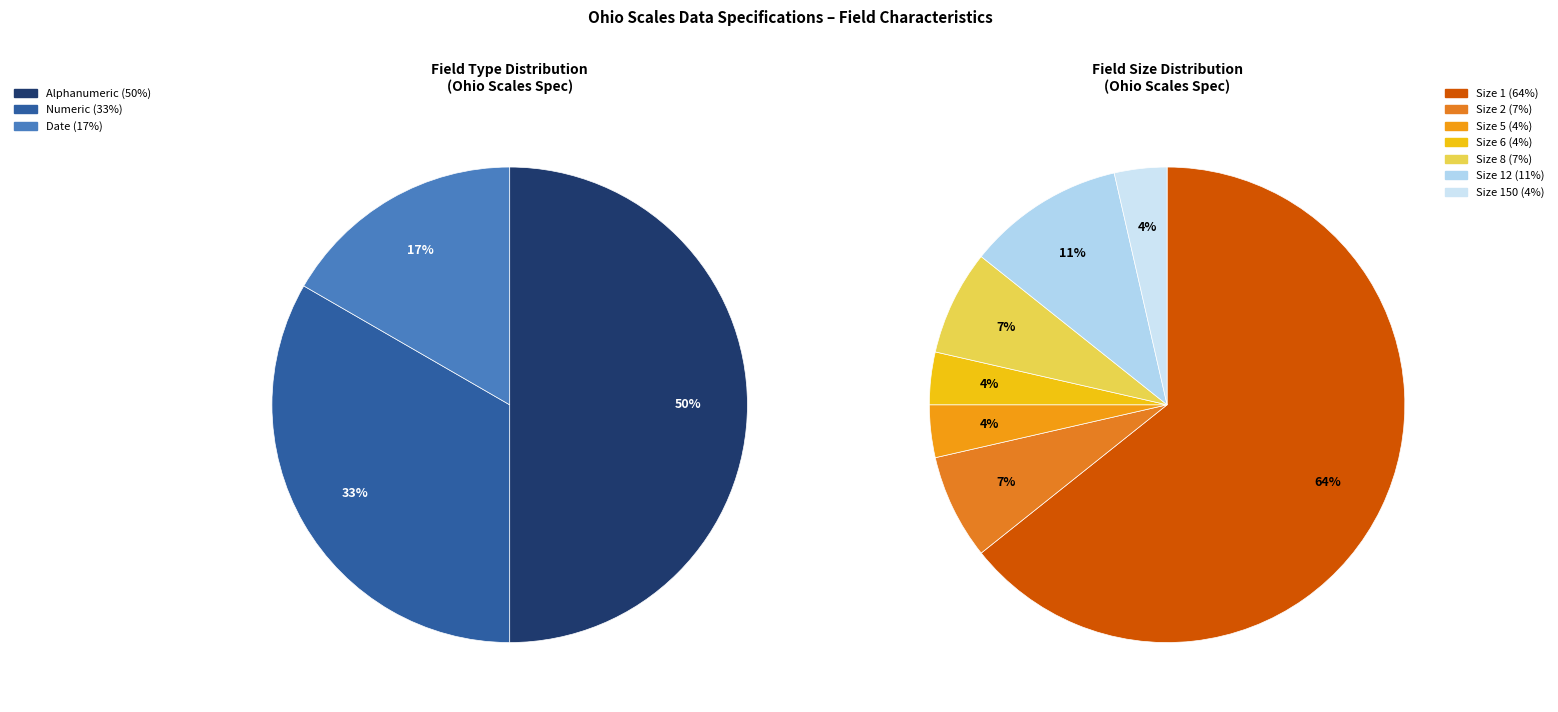

Is there any slice that represents more than half of the pie?

No